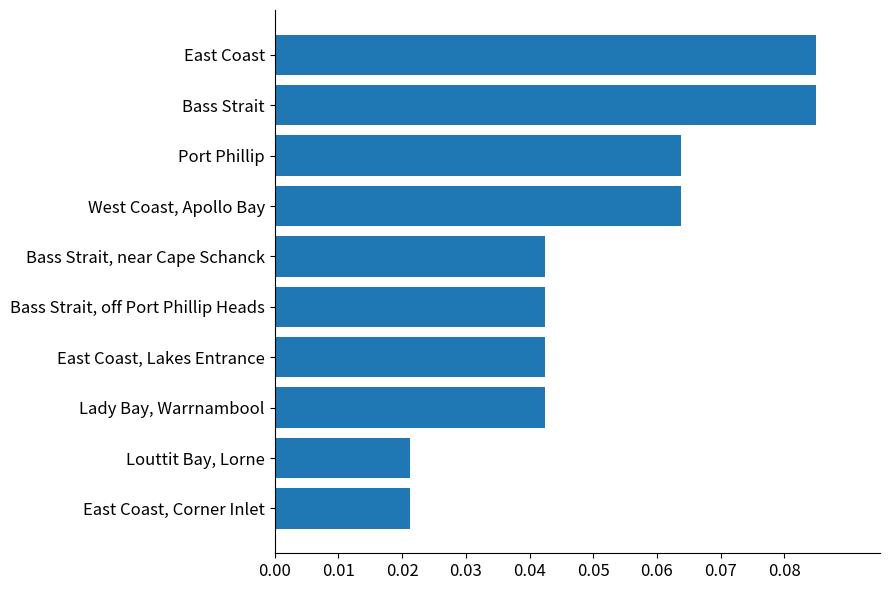

How many values are between 0 and 1?

10